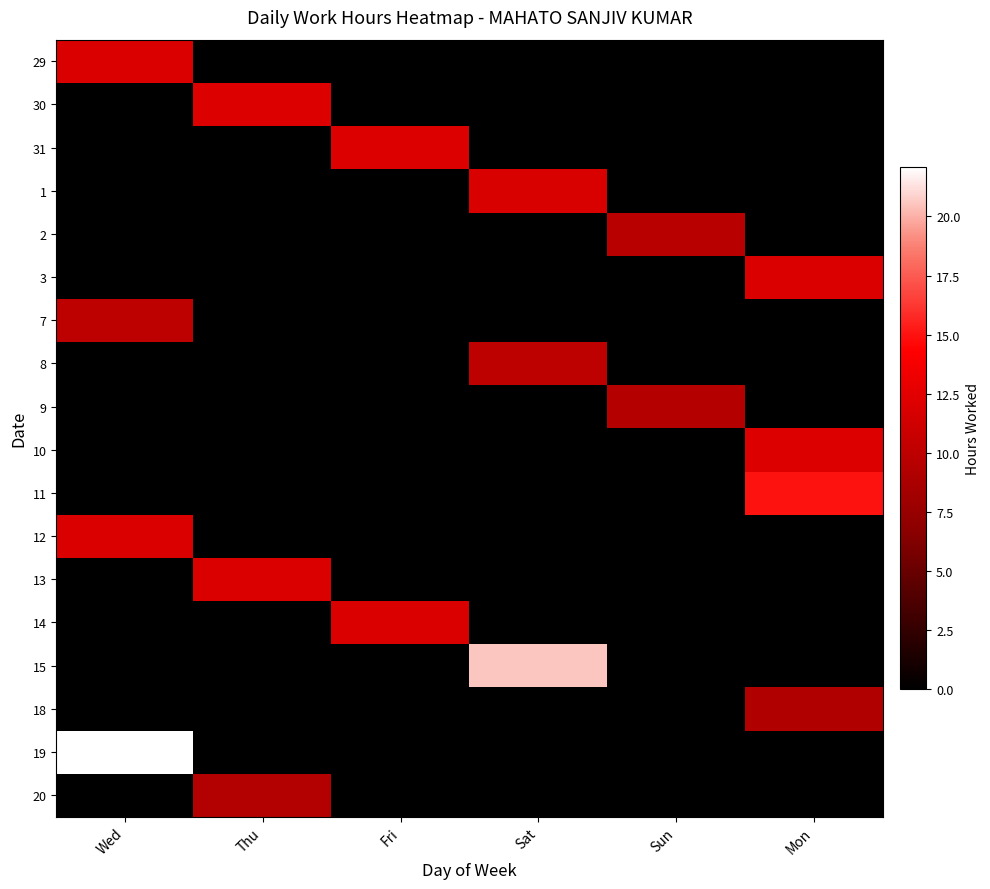

Which has a higher value, Mon or Fri?

Mon